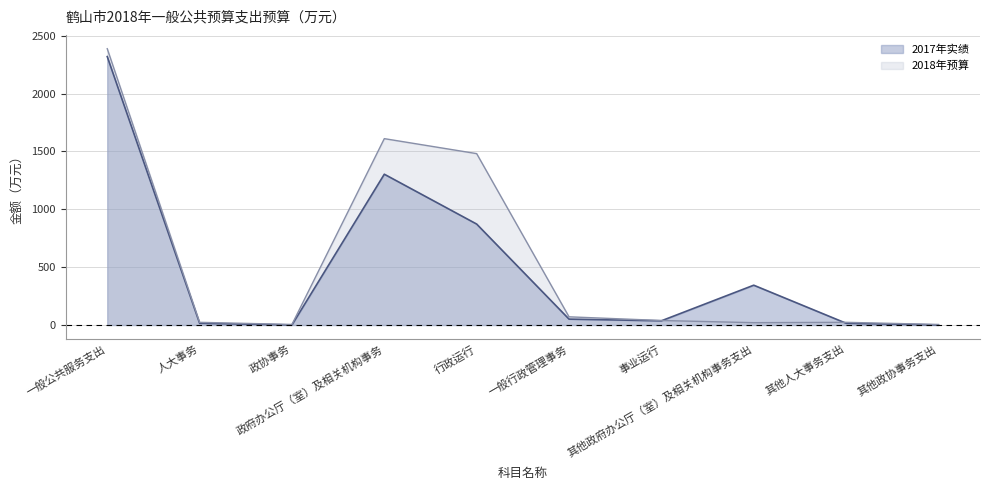

Reading left to right, transcribe all the data shown in this chart.

2017年实绩: 2320.3	15.2	0.5	1303.4	872.5	50.8	36.2	343.9	15.2	0.5
2018年预算: 2388.4	23.0	4.6	1610.9	1481.4	70.7	38.8	20.0	23.0	4.6